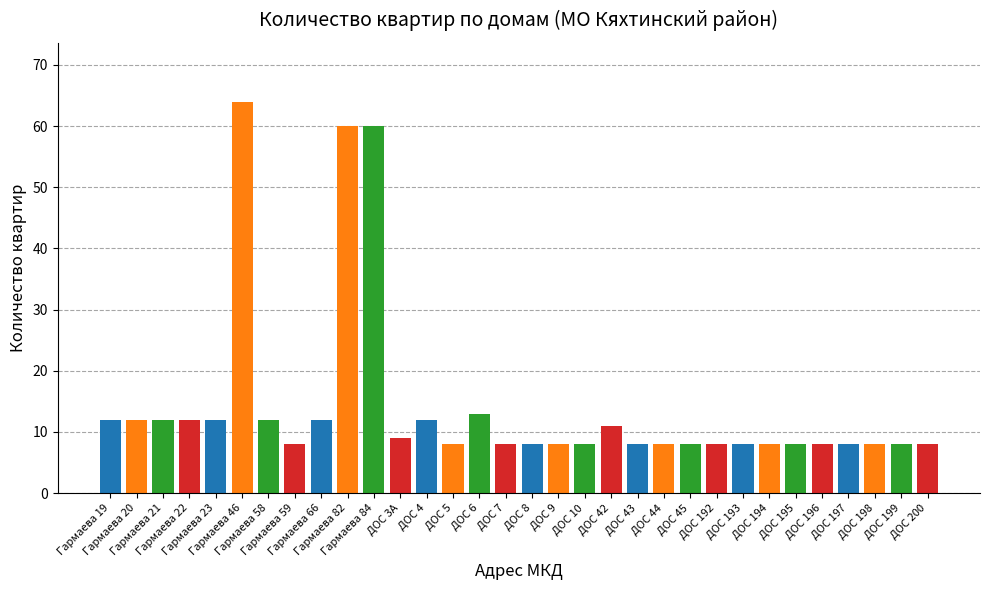

What is the label of the 4th bar from the left?

Гармаева 22